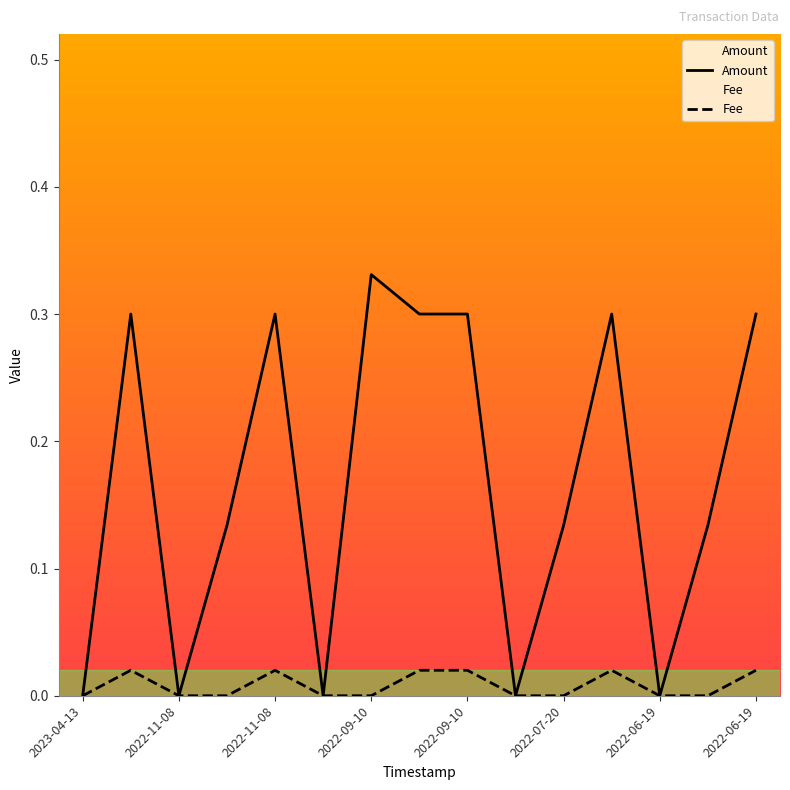

Does the chart display data point markers on the line(s)?

No